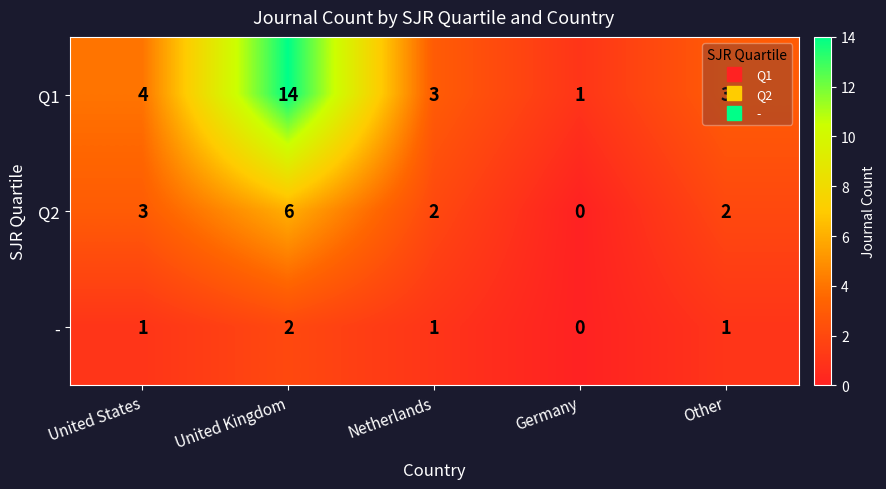

Where does the Q1 series first go above 3?

United States